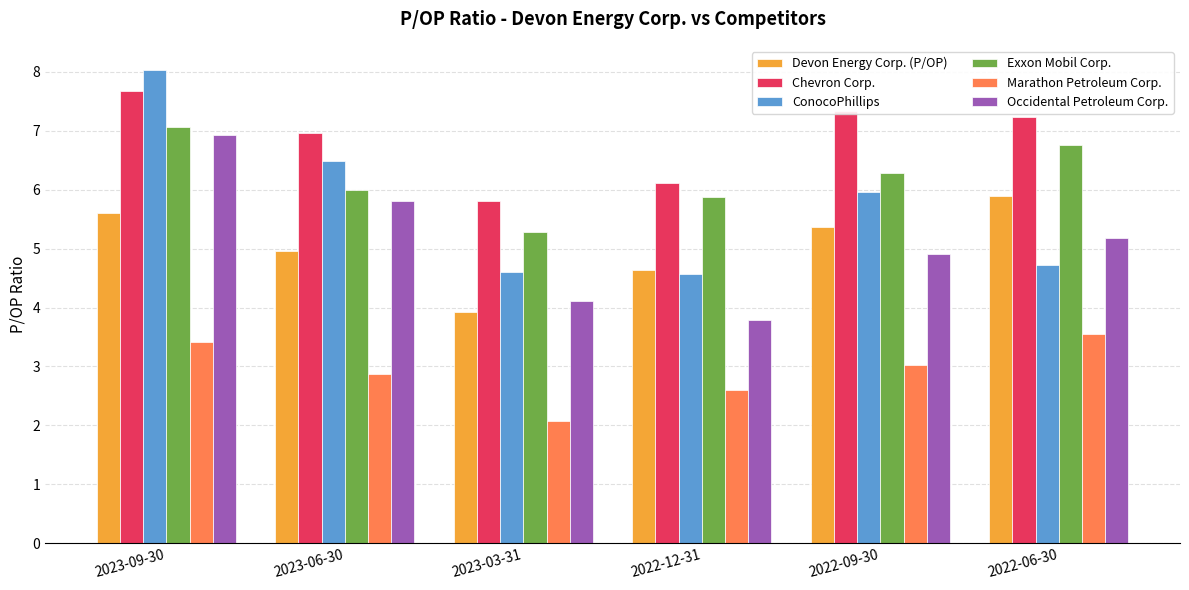

True or false: Chevron Corp. has a value of 2.7 at 2023-06-30.

False